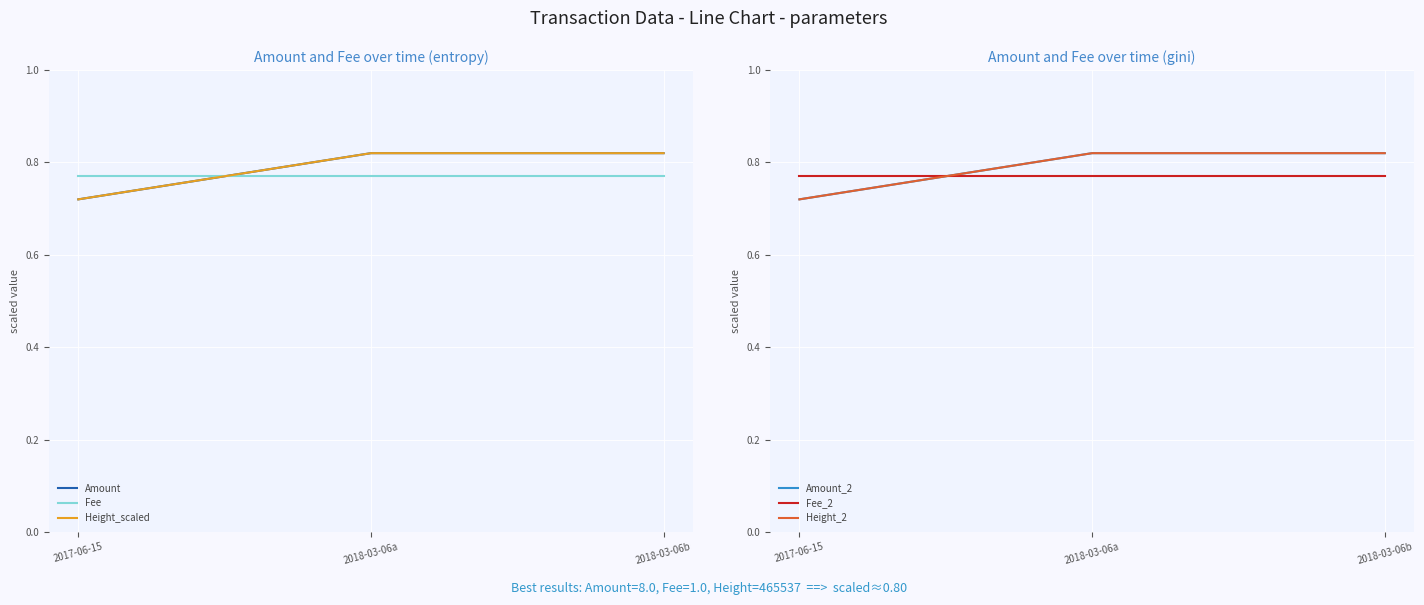

Reading left to right, extract all data points from this chart.

Amount: 2017-06-15=0.7	2018-03-06a=0.8	2018-03-06b=0.8
Fee: 2017-06-15=0.8	2018-03-06a=0.8	2018-03-06b=0.8
Height_scaled: 2017-06-15=0.7	2018-03-06a=0.8	2018-03-06b=0.8
Amount_2: 2017-06-15=0.7	2018-03-06a=0.8	2018-03-06b=0.8
Fee_2: 2017-06-15=0.8	2018-03-06a=0.8	2018-03-06b=0.8
Height_2: 2017-06-15=0.7	2018-03-06a=0.8	2018-03-06b=0.8